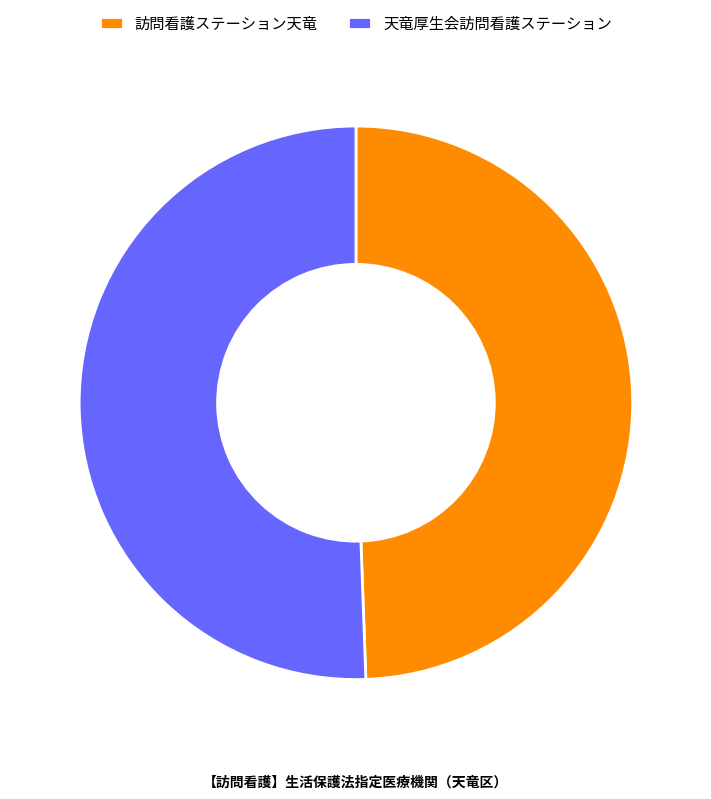

Does 天竜厚生会訪問看護ステーション account for over 50% of the chart?

Yes